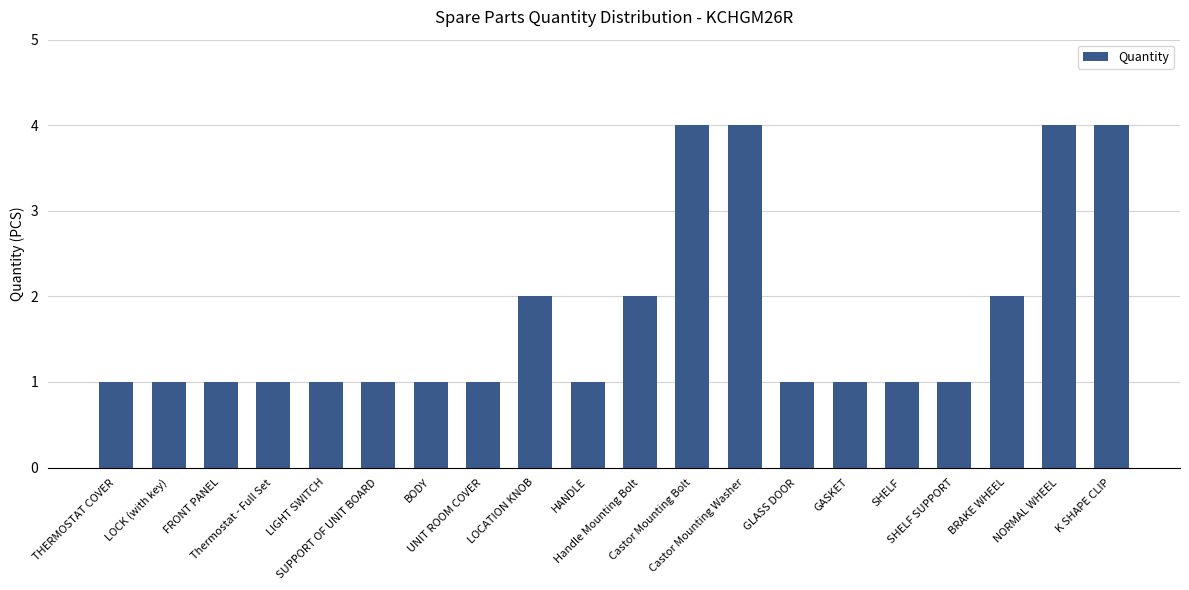

What is the label of the 14th bar from the left?

GLASS DOOR